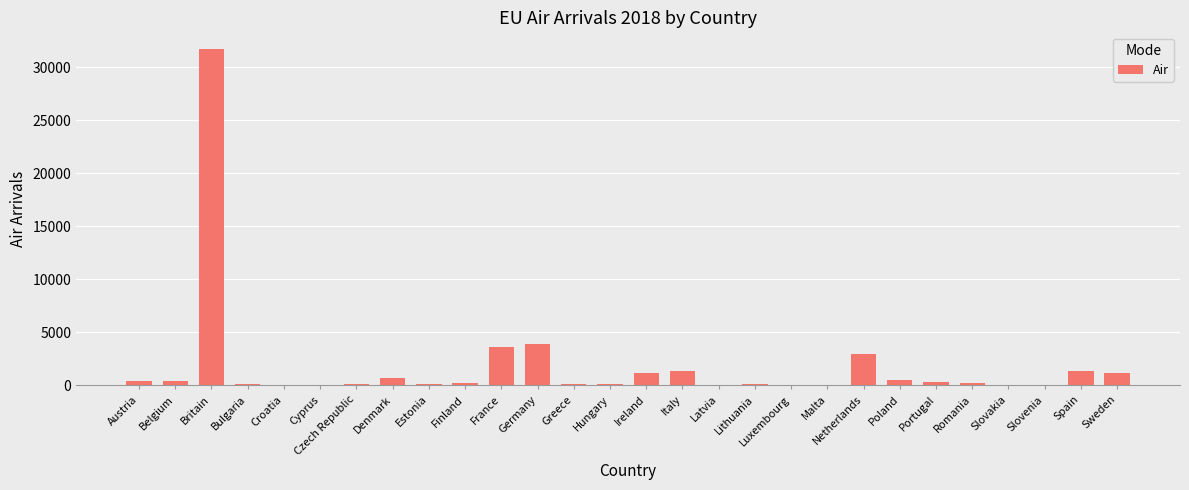

What is the maximum value shown in the chart?

31695